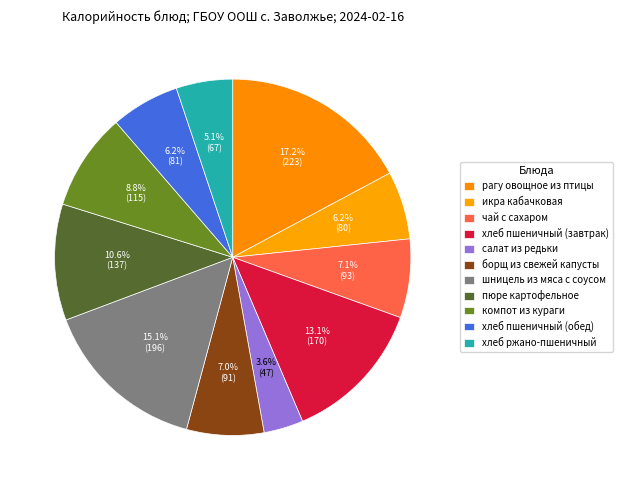

Combined, do компот из кураги and борщ из свежей капусты account for over 50%?

No